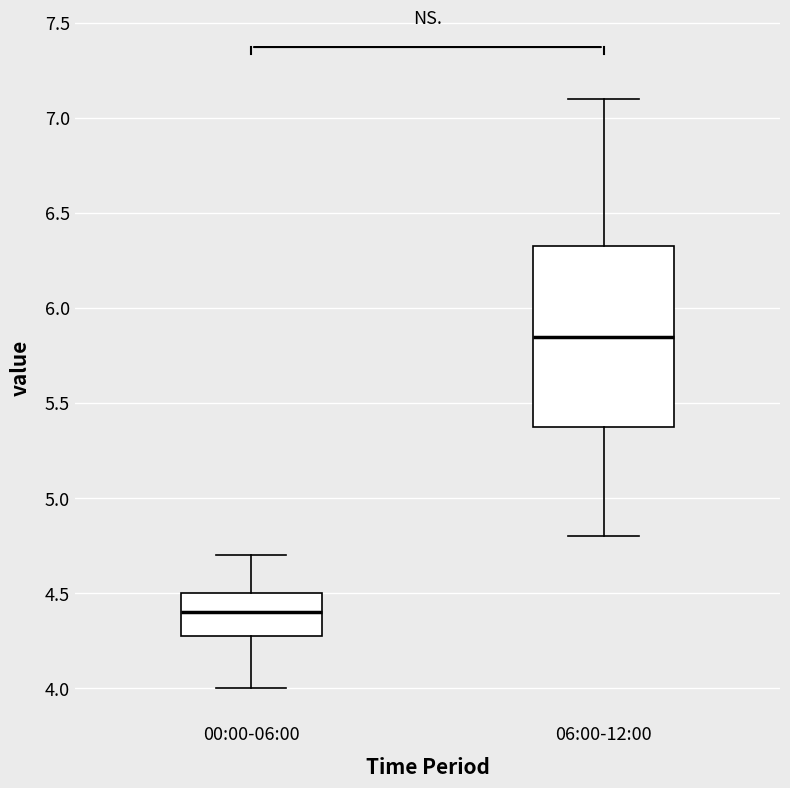

Reading left to right, transcribe this box plot: for each box, give where its median line is, the range the box spans, and where its two whiskers end, as read against the y-axis. The values are not printed on the chart, so give them approximately, as read against the axis.

00:00-06:00: median 4.40, box 4.30 to 4.50, whiskers 4.00 to 4.70
06:00-12:00: median 5.85, box 5.40 to 6.35, whiskers 4.80 to 7.10